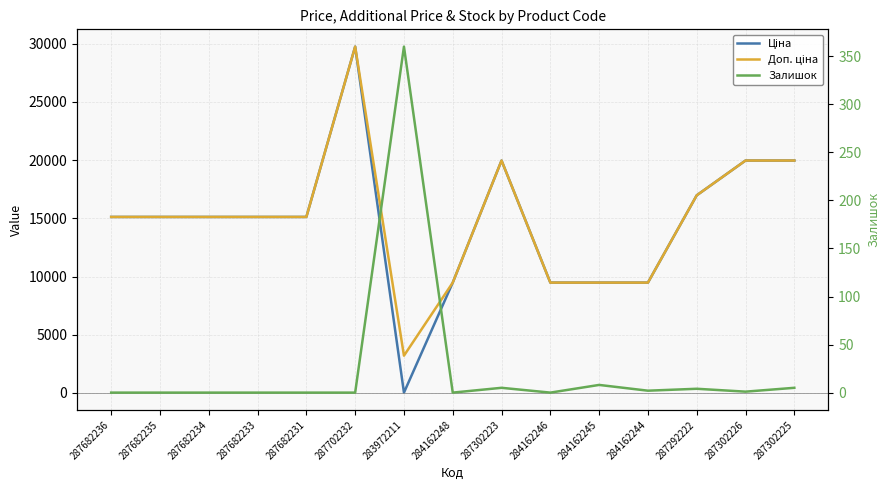

At 287682235, list the series in order from smallest to largest.

Залишок, Ціна, Доп. ціна